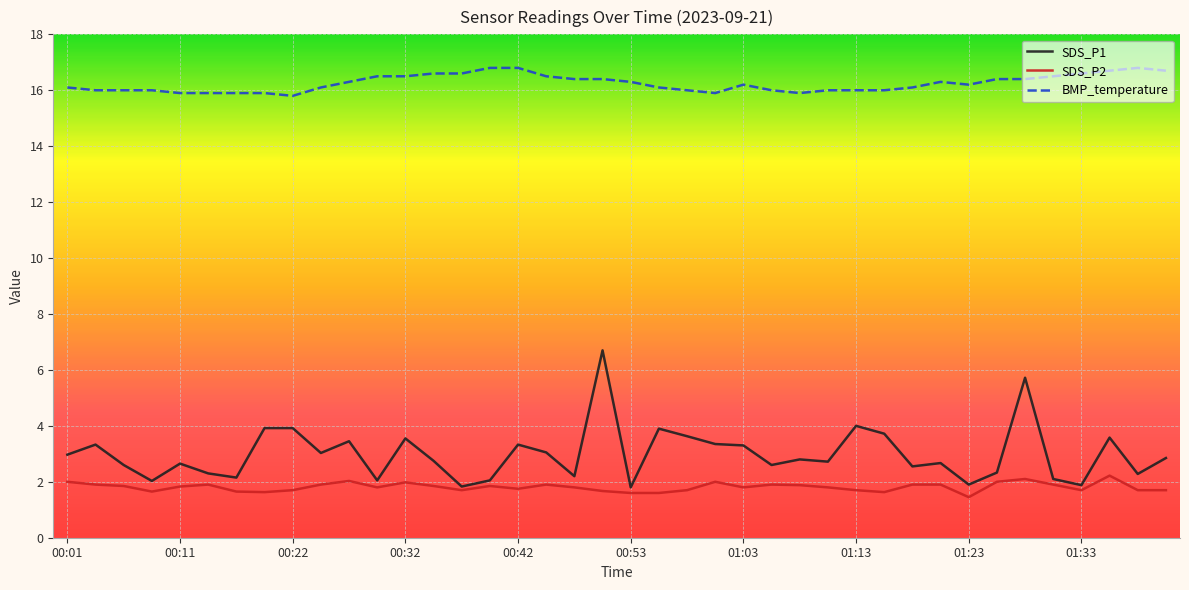

True or false: BMP_temperature and SDS_P2 intersect in this chart.

False